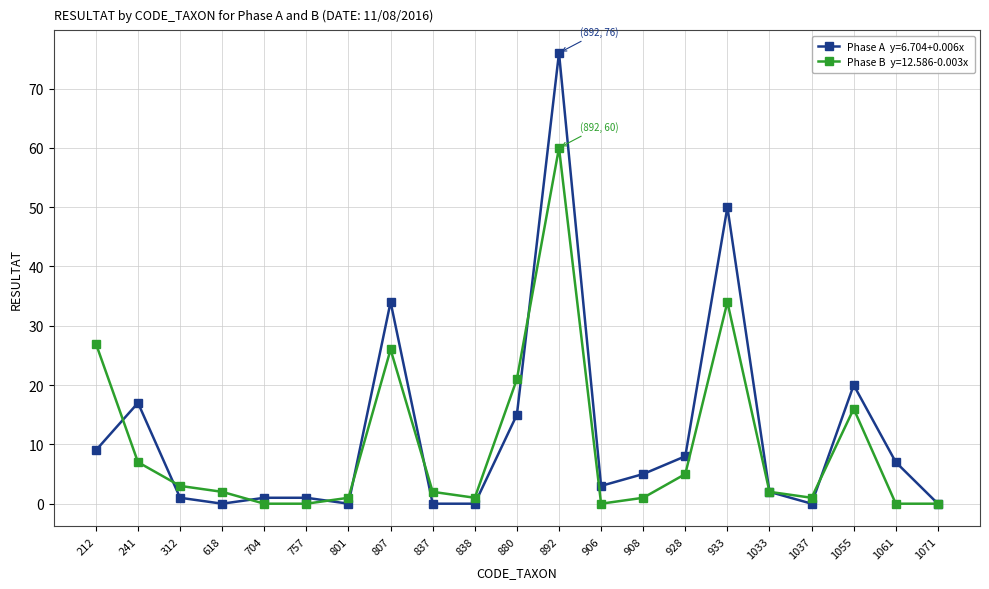

Is this an area chart (filled region under the line)?

No